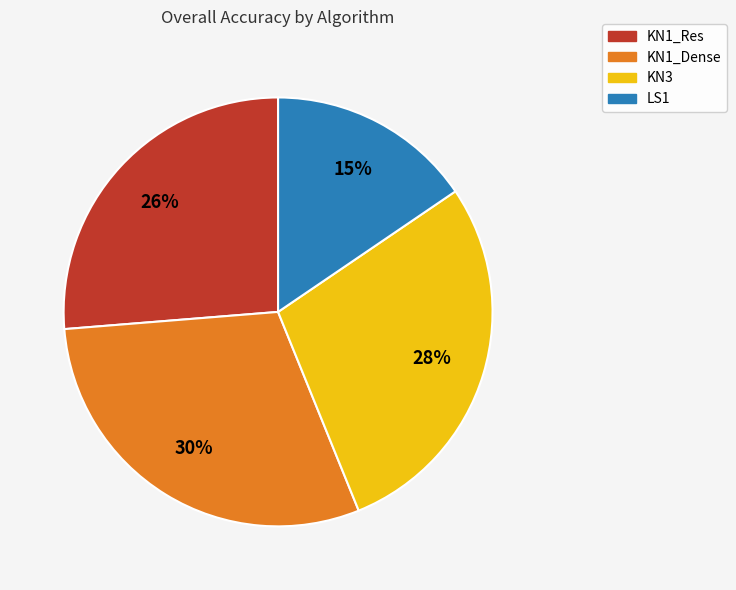

What is the largest slice in the pie chart?

KN1_Dense